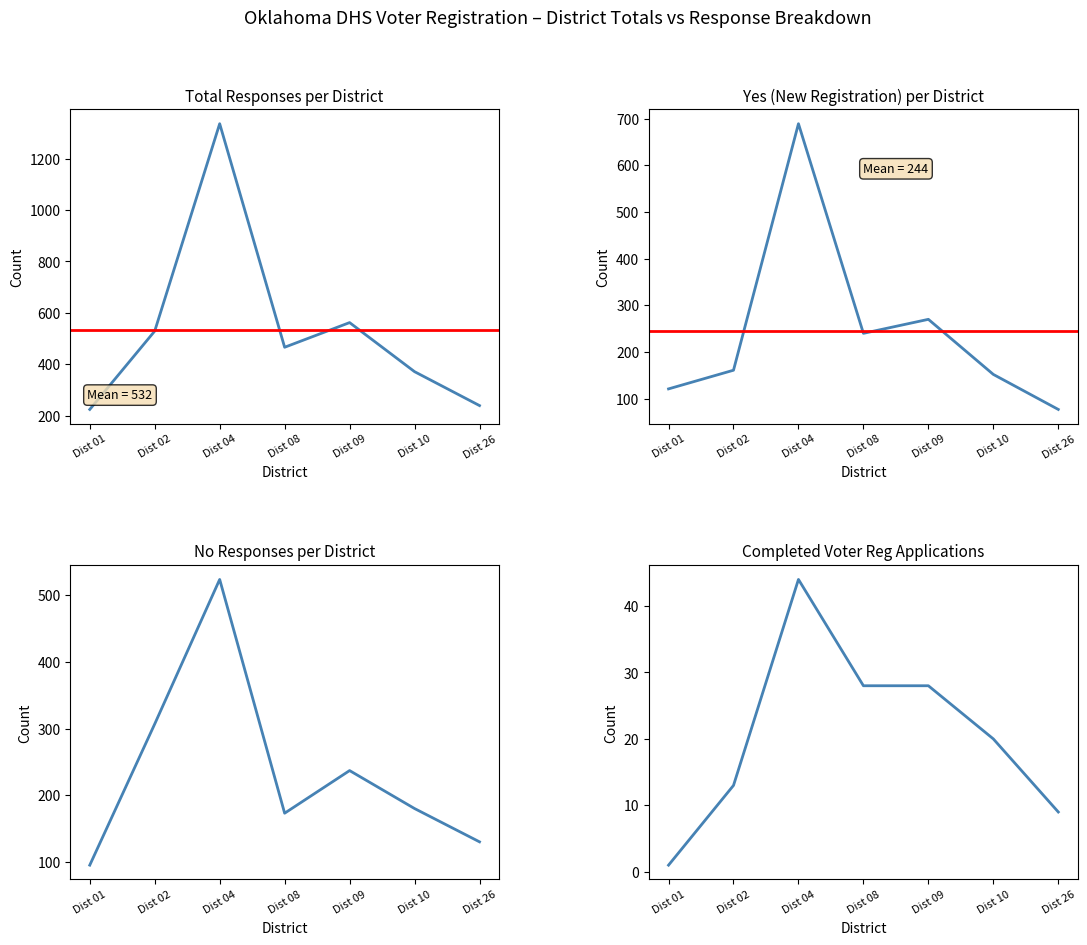

Which series changed the most between Dist 04 and Dist 26?

Total